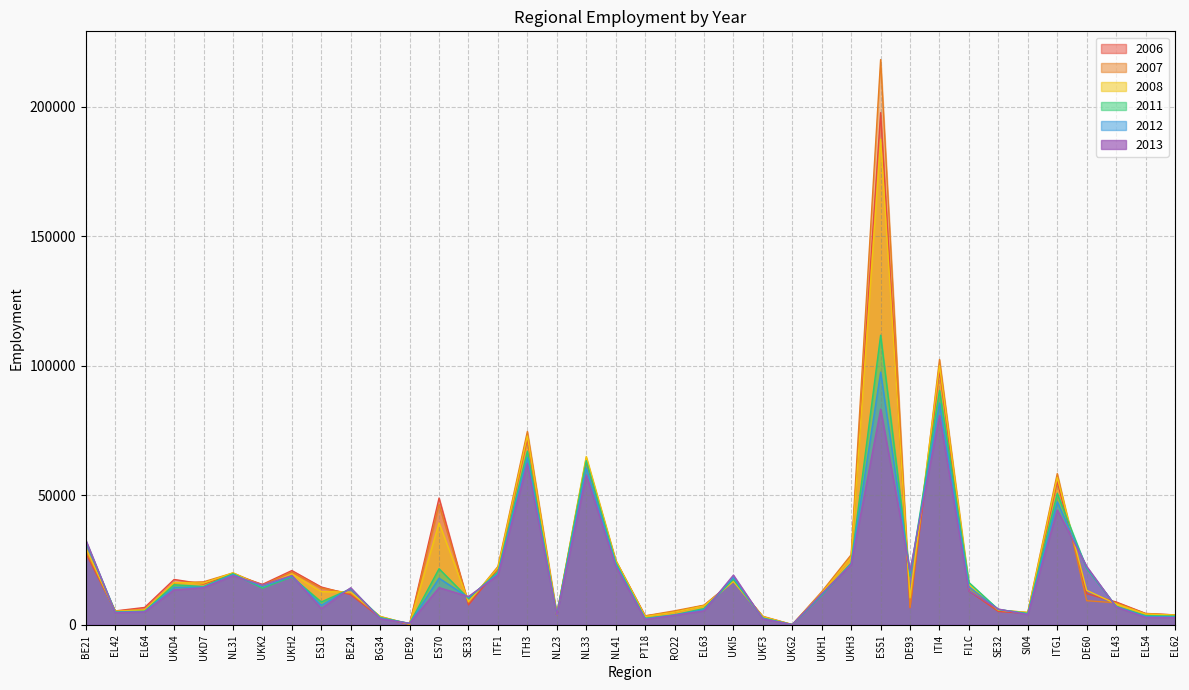

How many lines are shown in the chart?

6